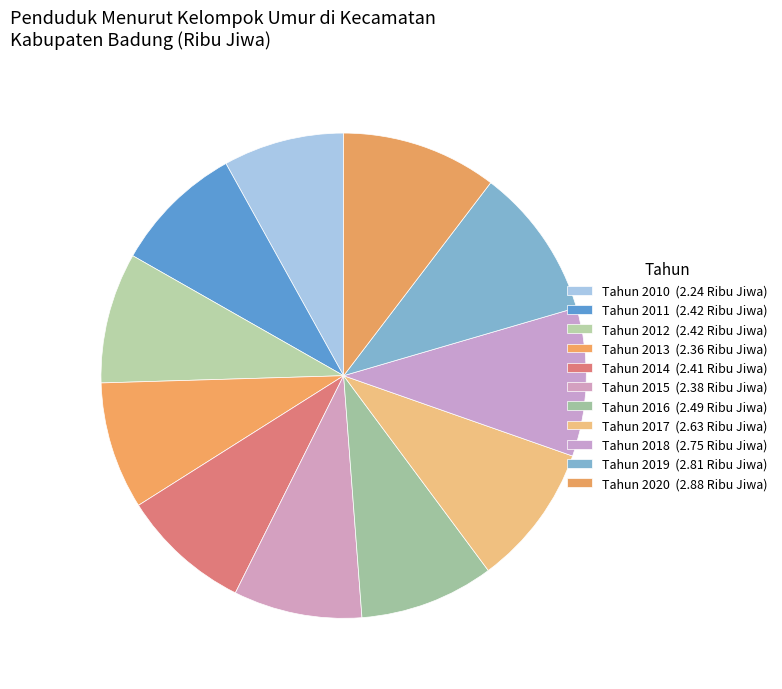

What percentage is the Tahun 2019 slice, to the nearest percent?

10%